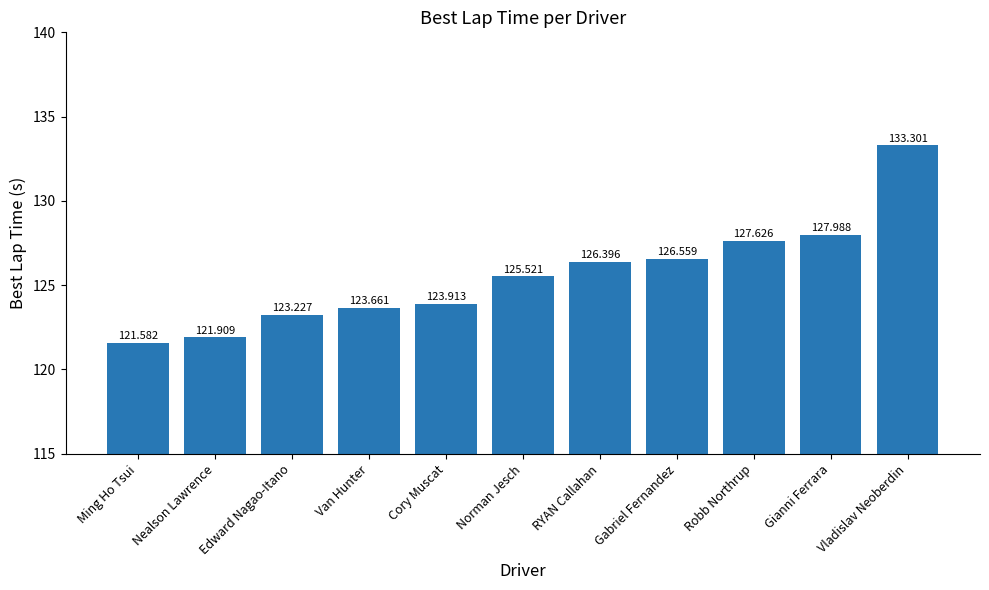

What is the change in value from Nealson Lawrence to Edward Nagao-Itano?

+1.3